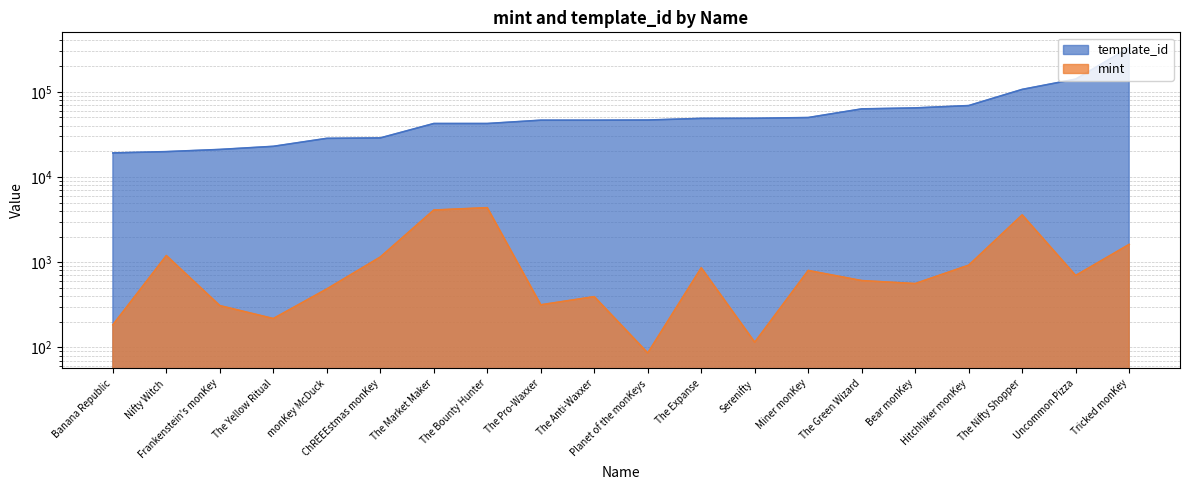

Between Tricked monKey and The Anti-Waxxer, which is larger?

Tricked monKey